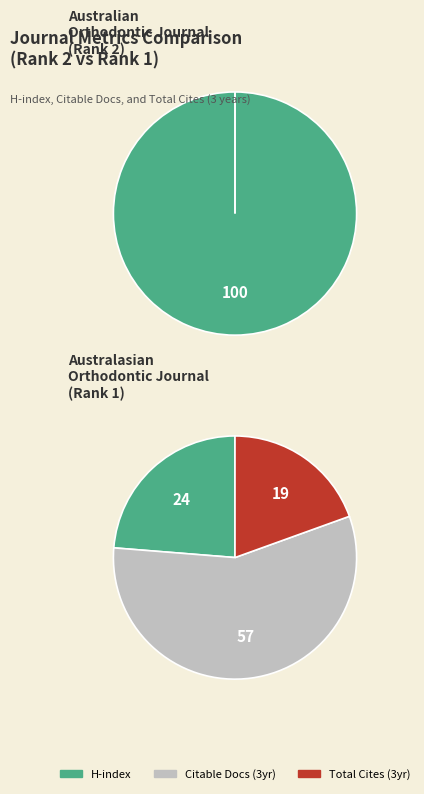

To the nearest percent, what portion does Australasian Orthodontic Journal represent?

100%